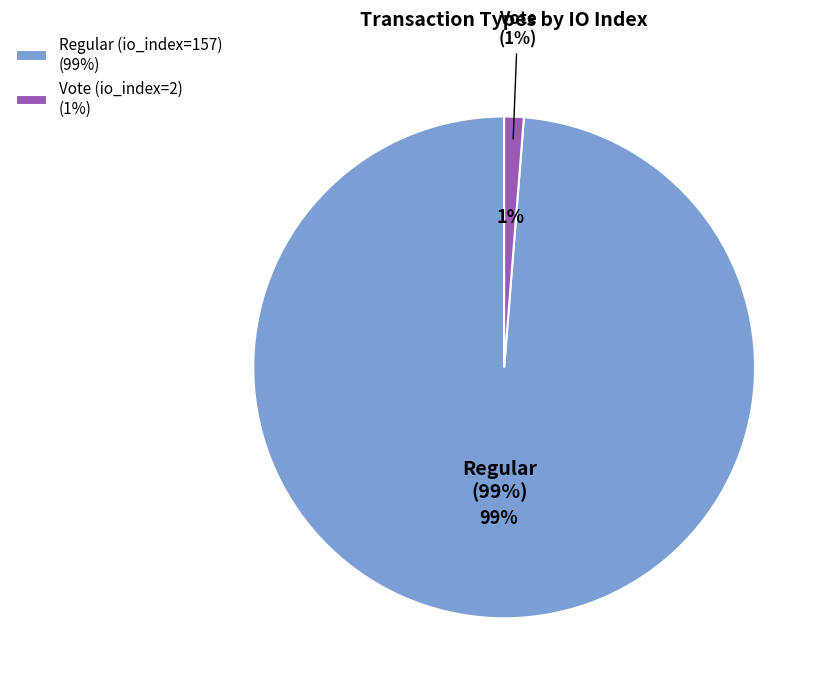

The Regular (io_index=157) slice represents 99% of the pie. True or false?

True